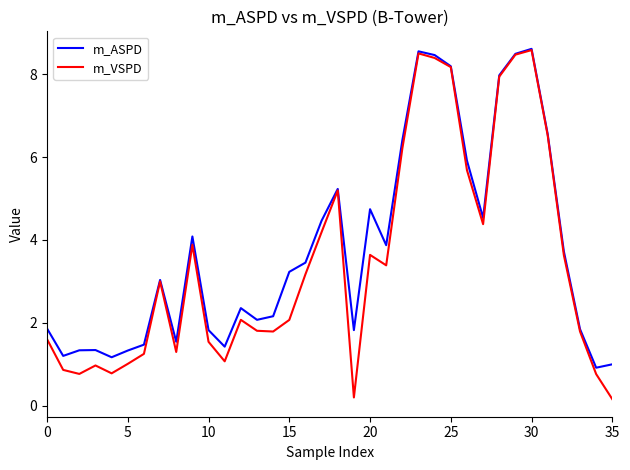

What is the maximum value for m_VSPD?

8.6